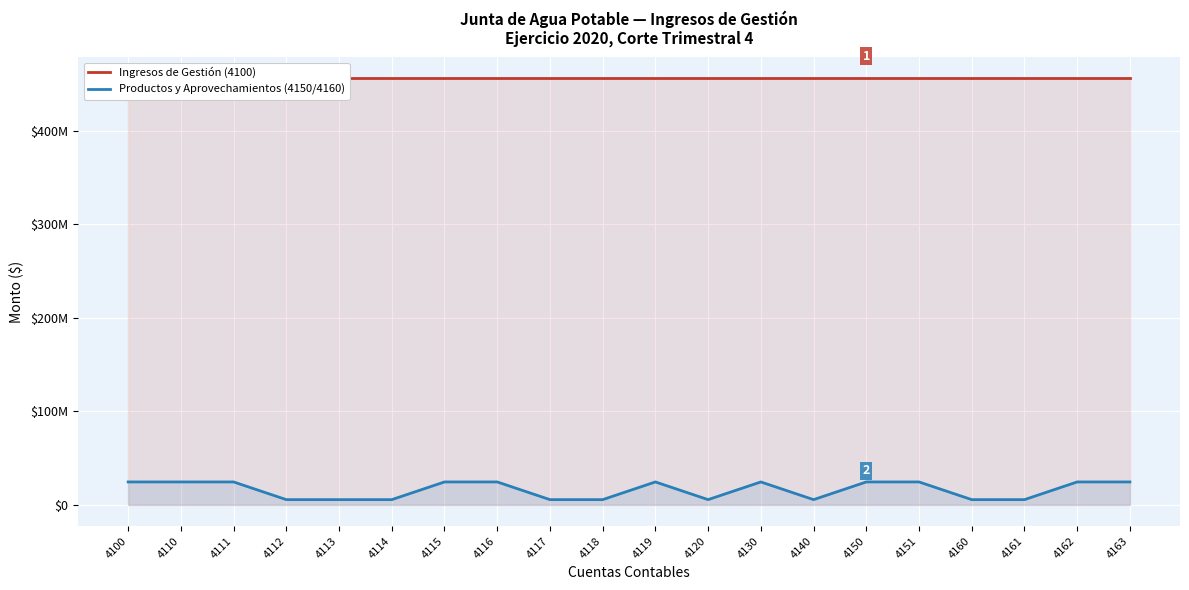

Between 4111 and 4117, which series saw the biggest shift?

Productos y Aprovechamientos (4150/4160)